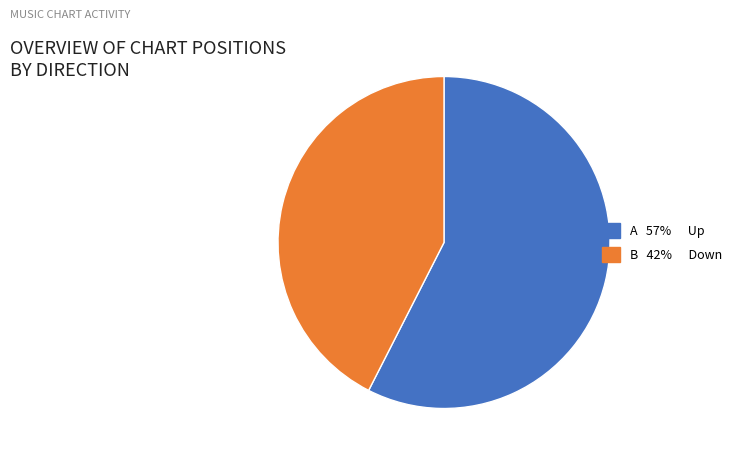

Is there a majority slice in this chart?

Yes